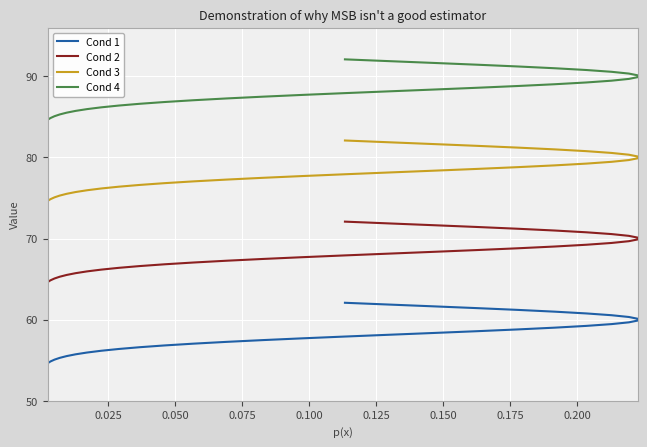

What is the minimum value shown in the chart?

54.6